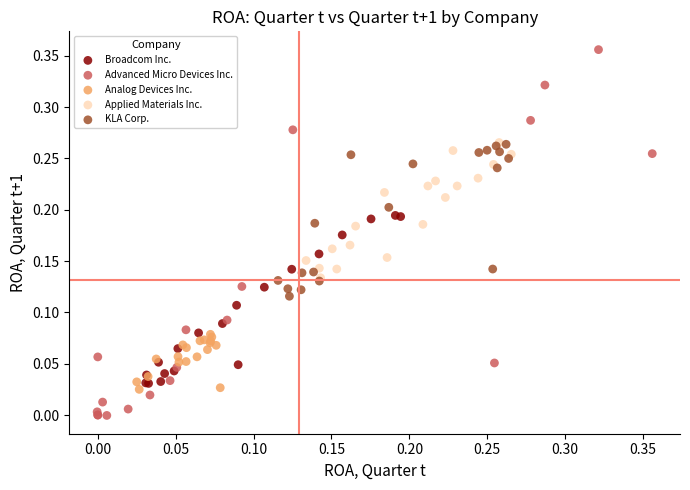

Which series has the widest spread of Y values?

Advanced Micro Devices Inc.